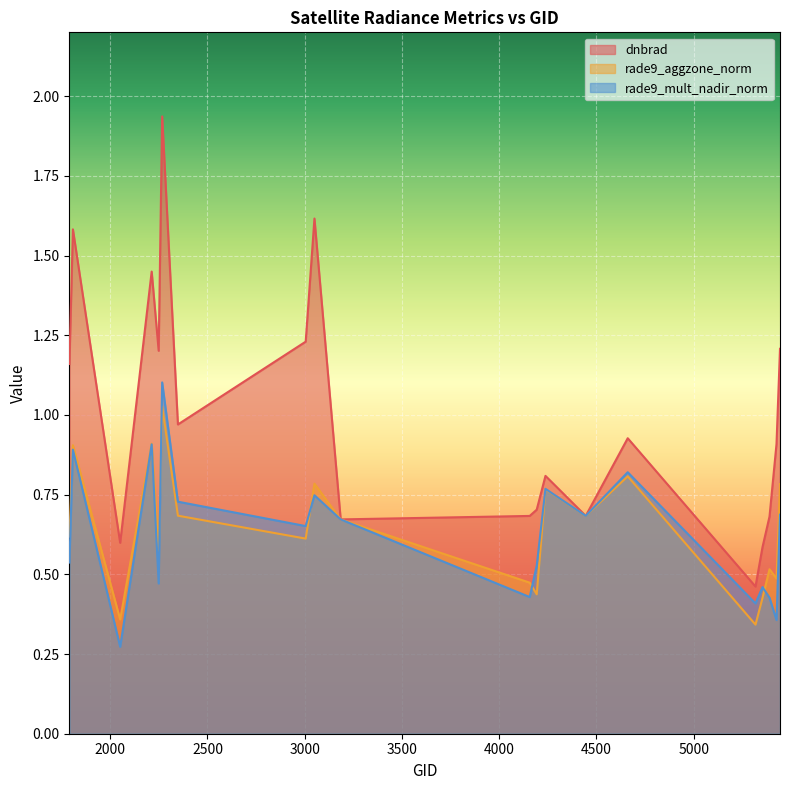

What is the value of the dnbrad point at the 1st from the left?

1.2